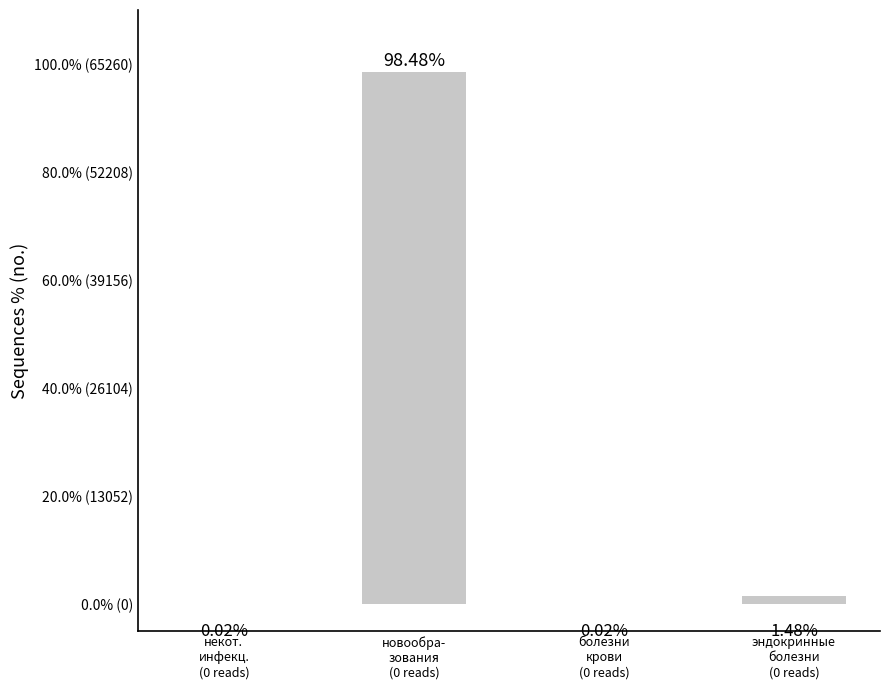

Are the bars horizontal?

No